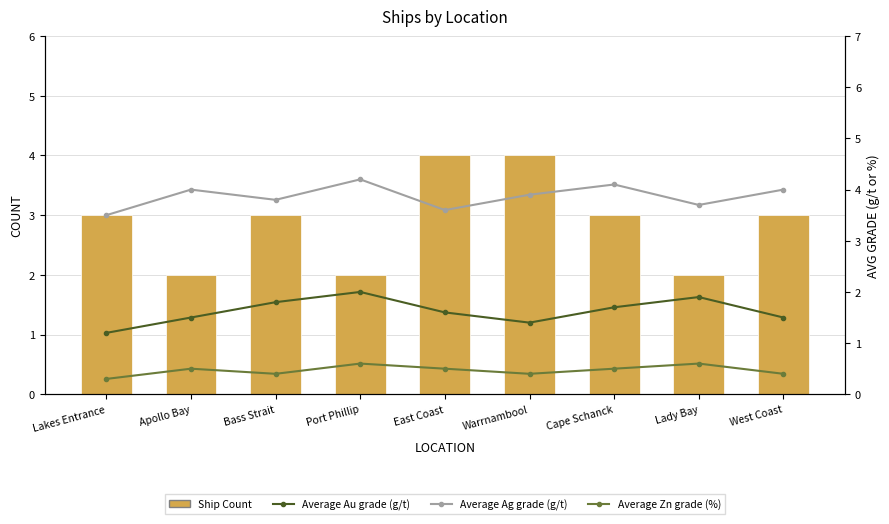

Which category has the lowest value across all series?

Lakes Entrance